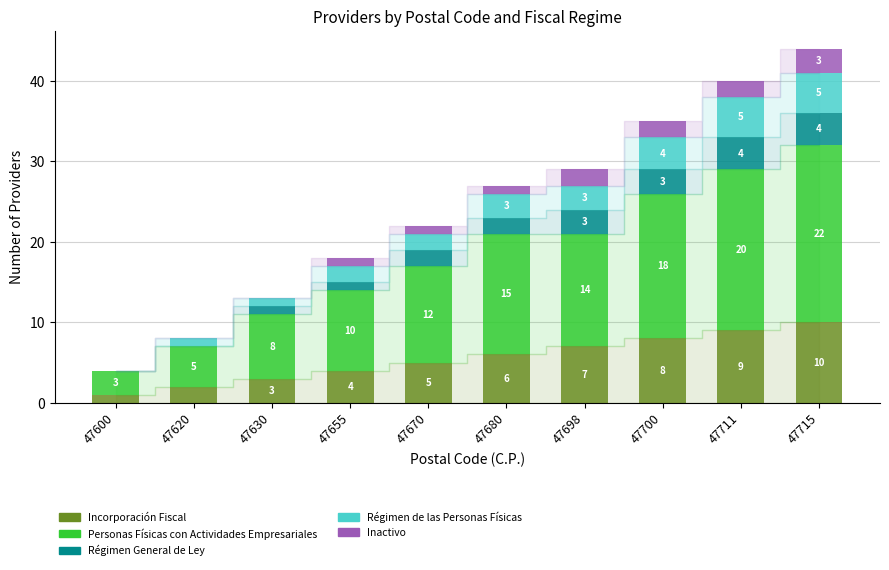

At which label does Incorporación Fiscal reach its peak?

47715